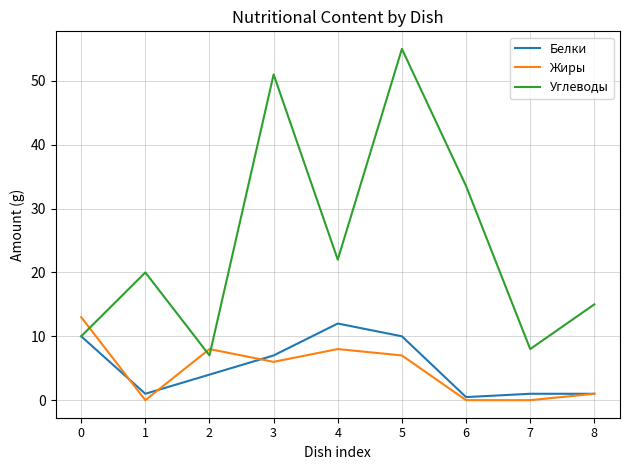

What is the average value of the Углеводы series?

24.6